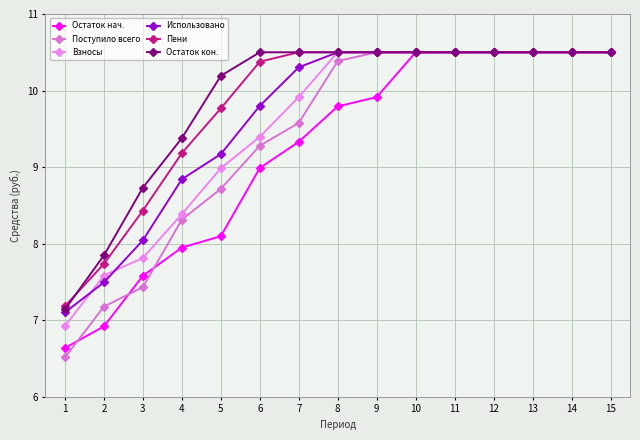

What is the average value of the Остаток нач. series?

9.2